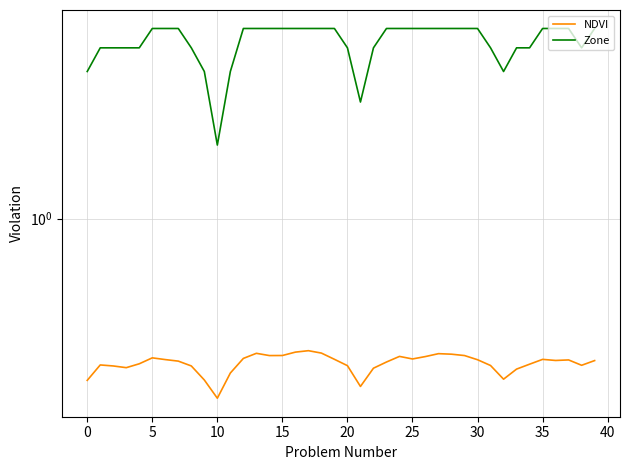

Rank the series by their average value, from lowest to highest.

NDVI, Zone